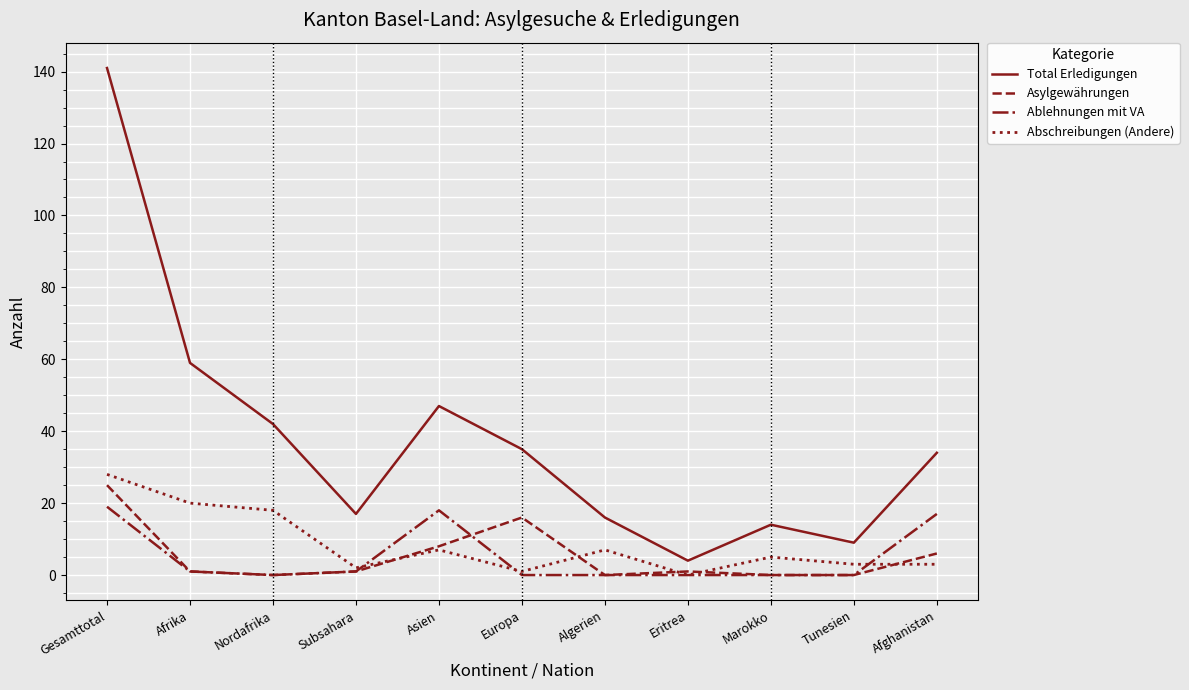

True or false: Total Erledigungen has more than 2 interior local peaks.

False